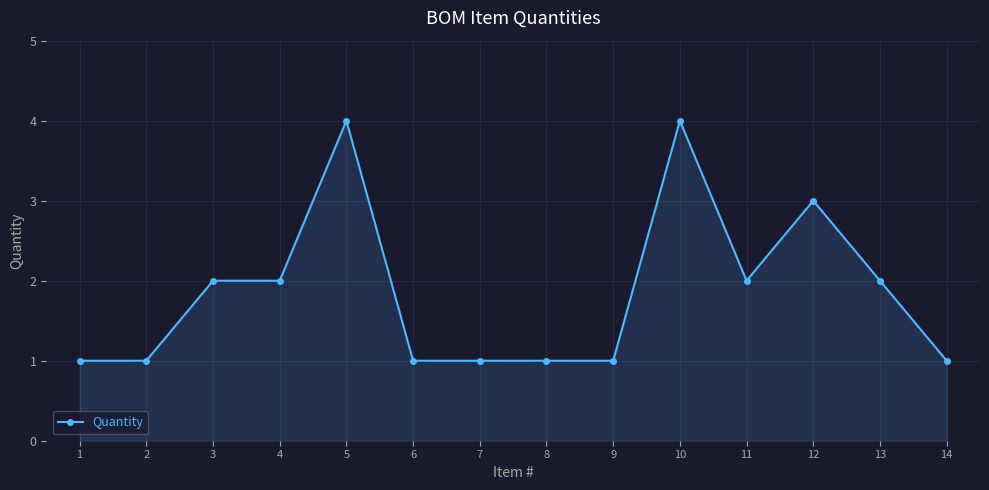

What is the difference between the maximum and minimum values?

3